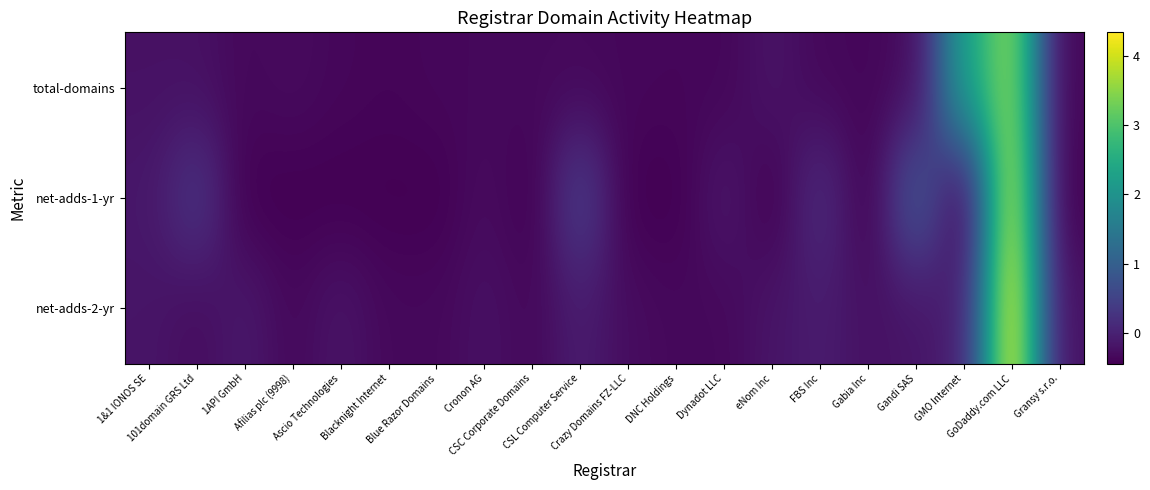

Is the value of net-adds-1-yr at eNom Inc greater than the value of total-domains at GMO Internet?

No